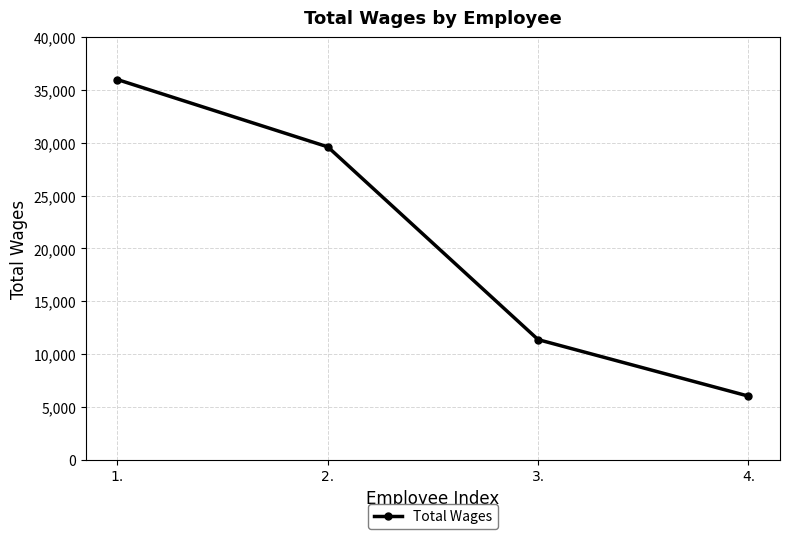

Reading left to right, what are all the values shown in this chart?

1.=35973	2.=29607	3.=11372	4.=6027